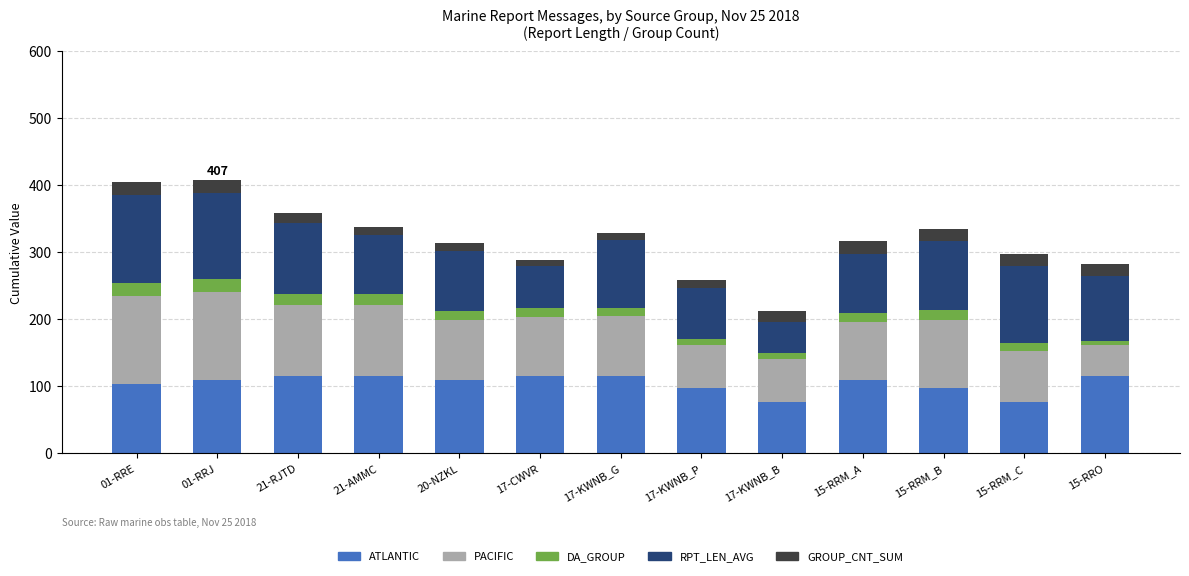

What is the difference between the maximum and minimum values in the ATLANTIC series?

38